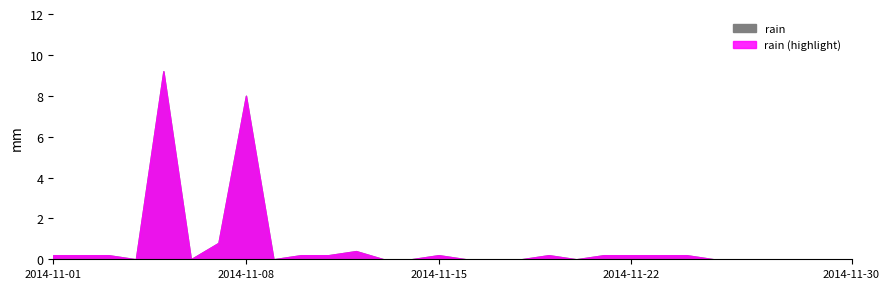

How many data points does each series have?

30